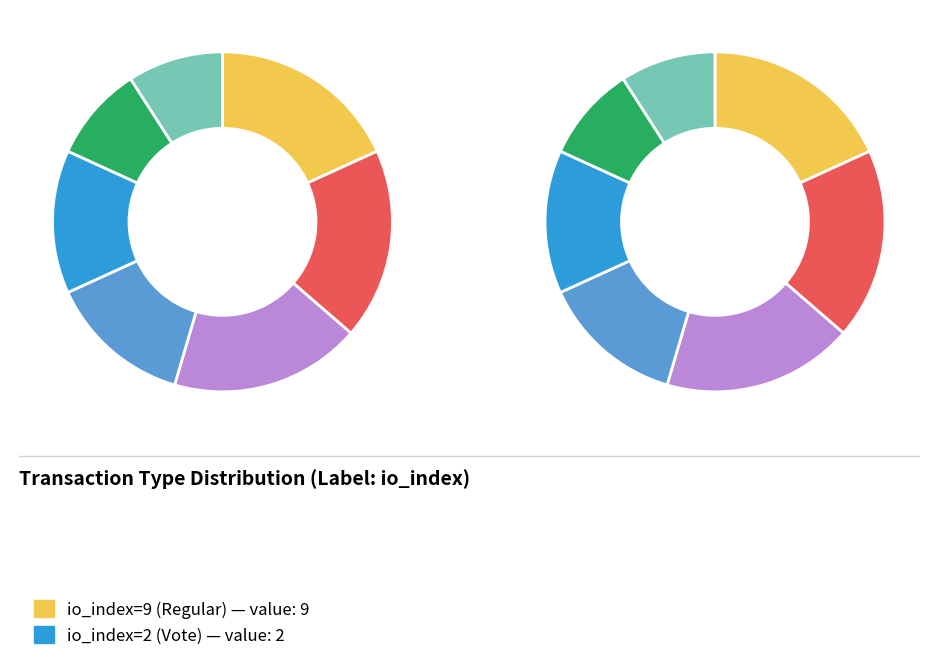

Is it true that io_index=2 (Vote) is 32% of the pie?

False